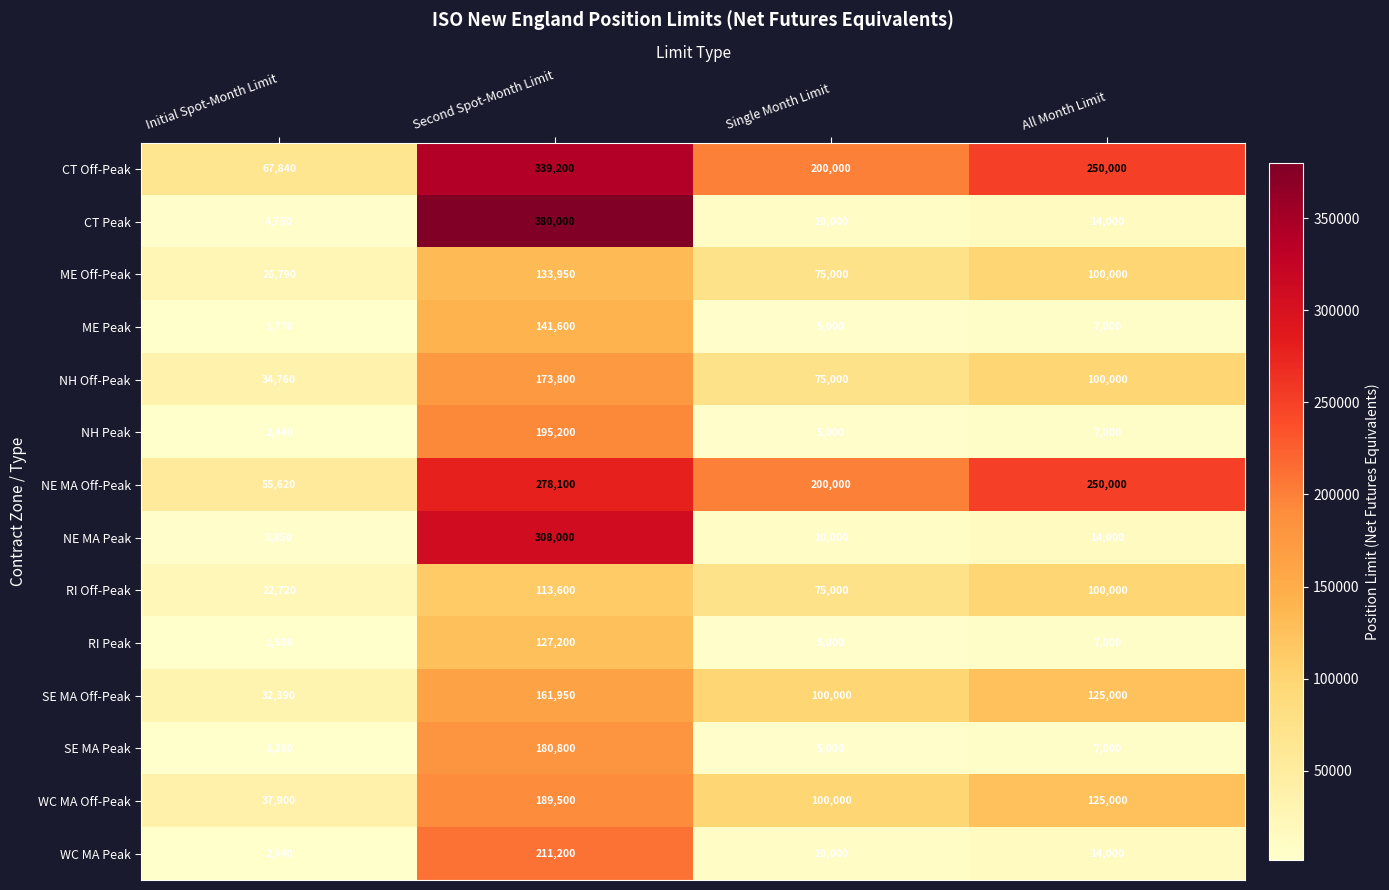

Rank the series by their maximum value, from lowest to highest.

RI Off-Peak, RI Peak, ME Off-Peak, ME Peak, SE MA Off-Peak, NH Off-Peak, SE MA Peak, WC MA Off-Peak, NH Peak, WC MA Peak, NE MA Off-Peak, NE MA Peak, CT Off-Peak, CT Peak